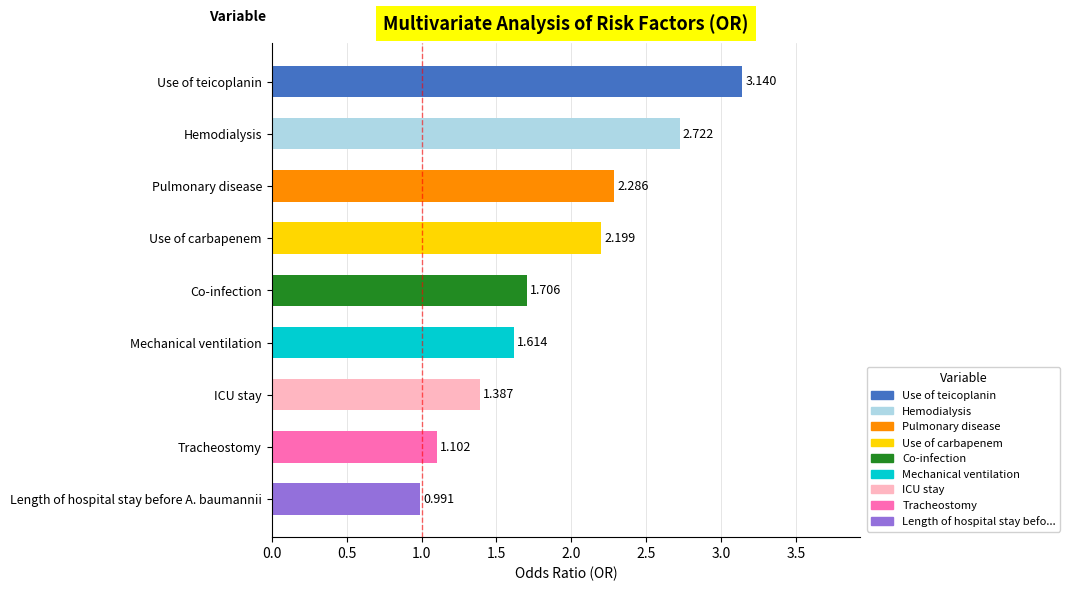

True or false: the data shows 4.2 at Hemodialysis.

False